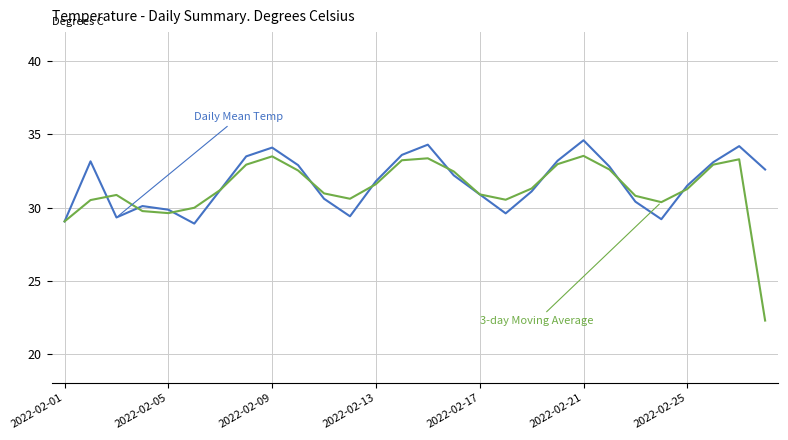

What is the minimum value shown in the chart?

22.3